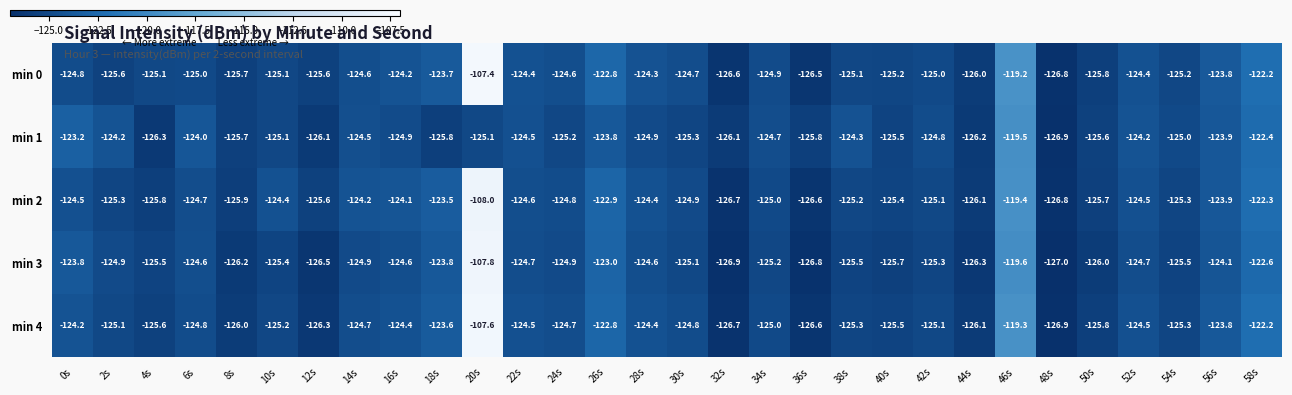

At how many categories does at least one series exceed -110?

1